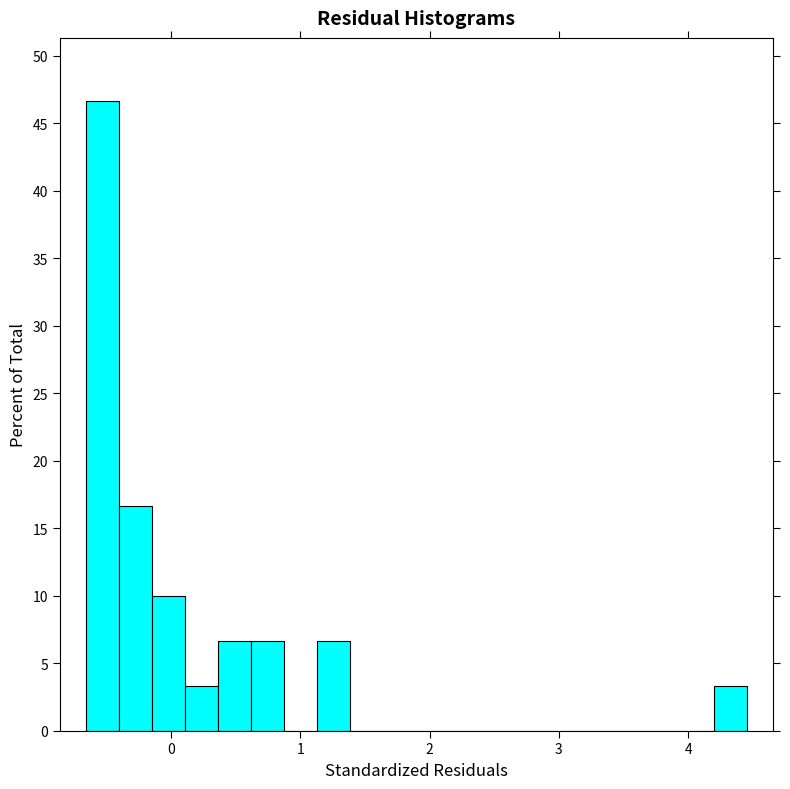

Around what value on the x-axis is the tallest bar? Give the approximate position of its centre, as read against the axis.

-0.5